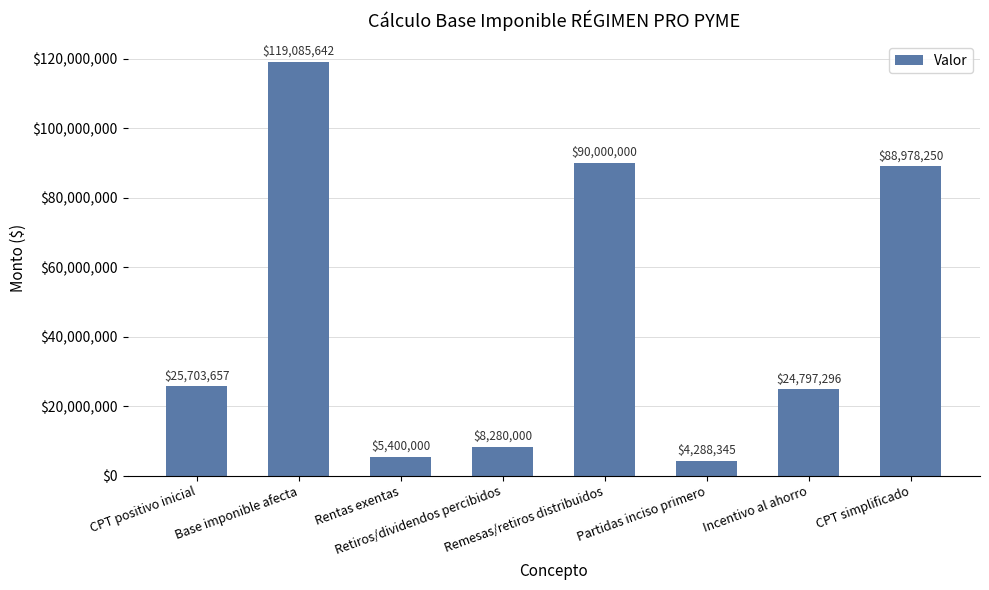

Is it true that the value at Base imponible afecta is 171919622.1?

False